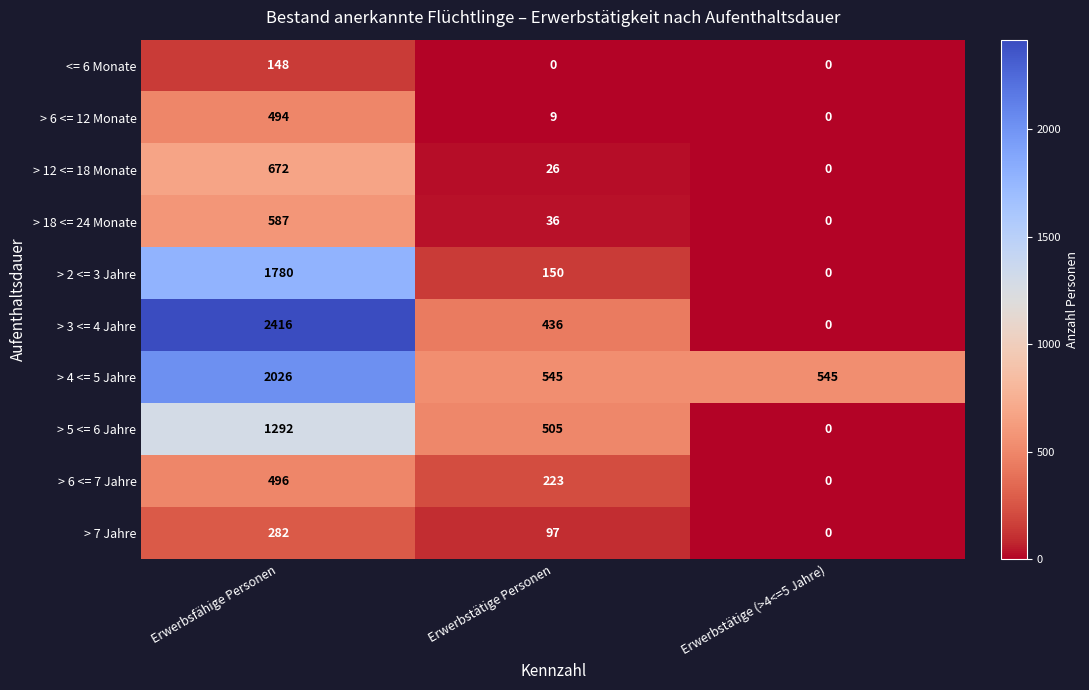

Which series has the widest spread of values?

> 3 <= 4 Jahre